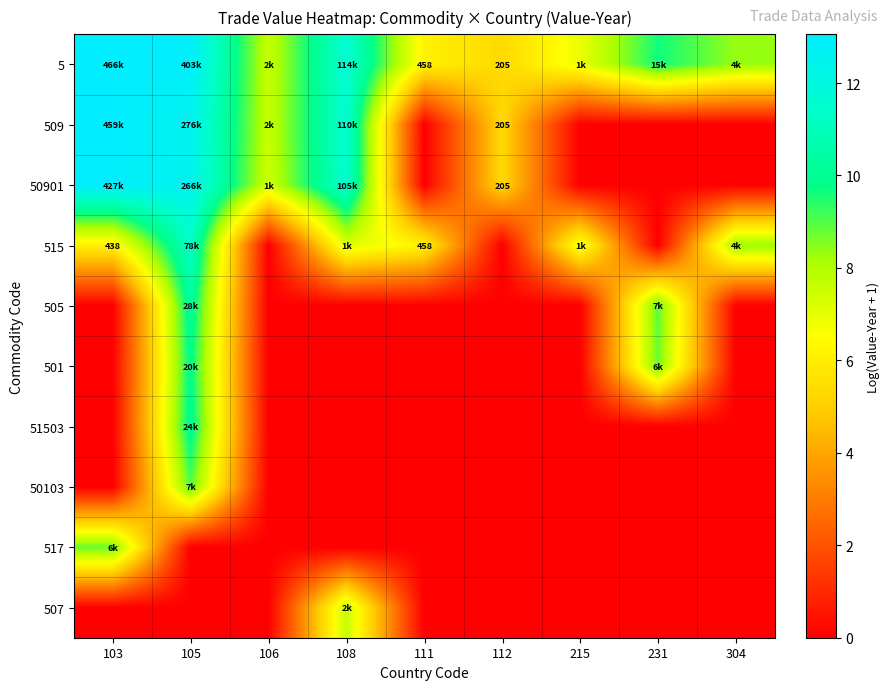

At how many categories does at least one series exceed 1?

9